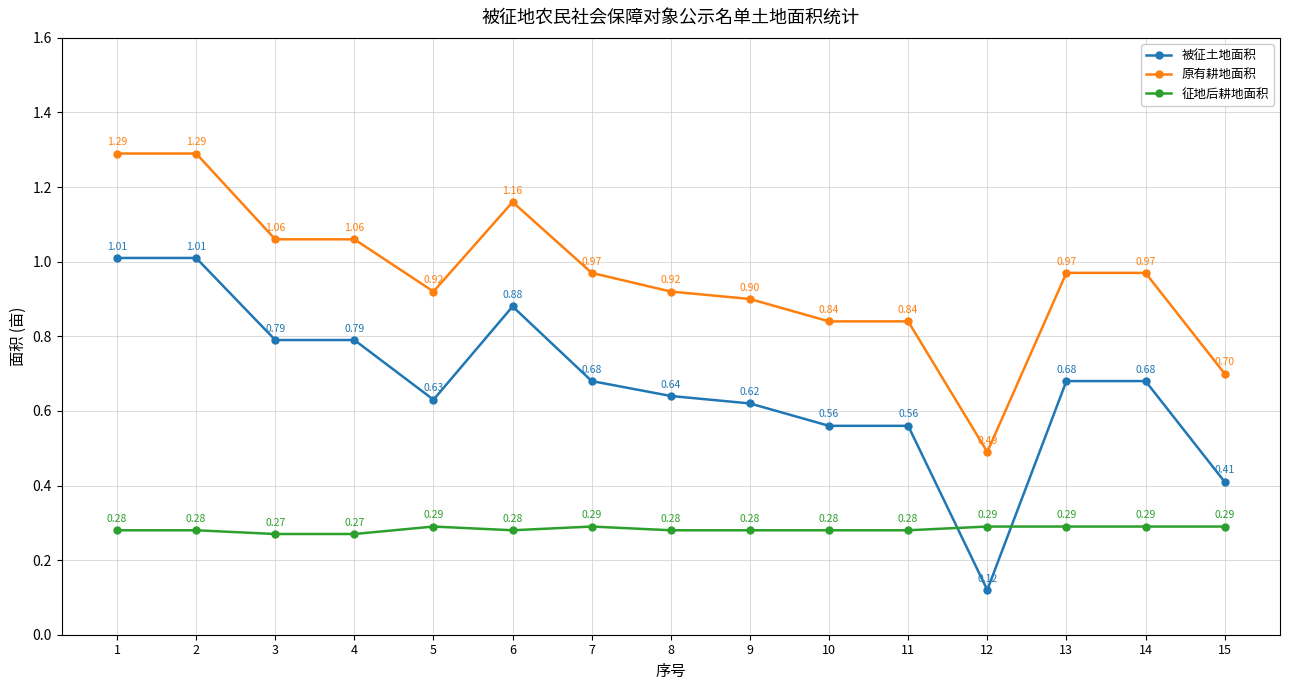

What is the total value across all series at 4?

2.1